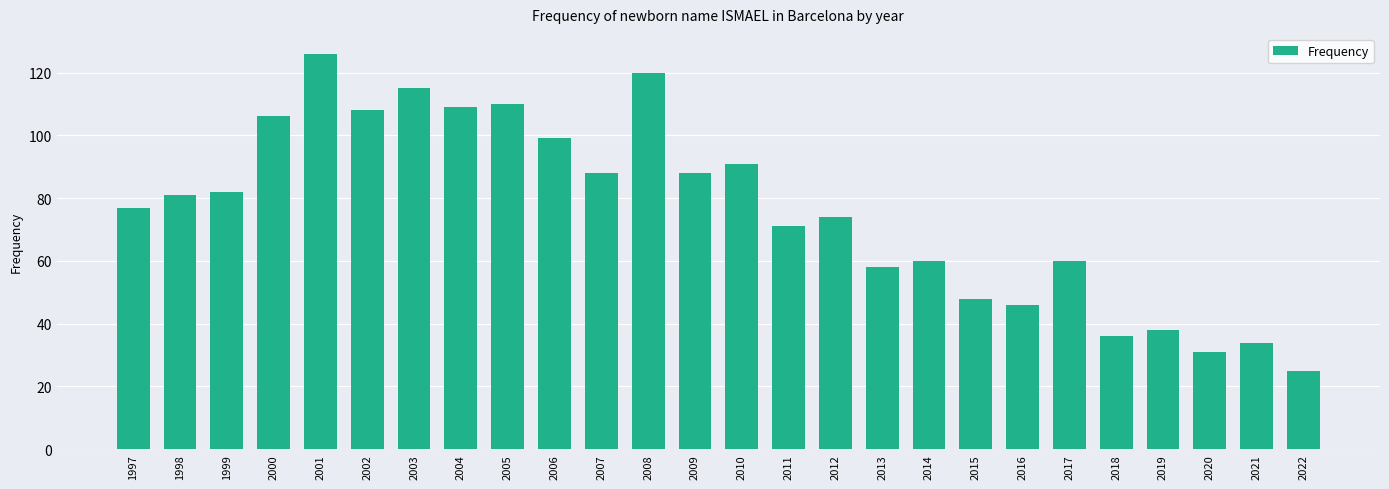

What is the maximum value shown in the chart?

126